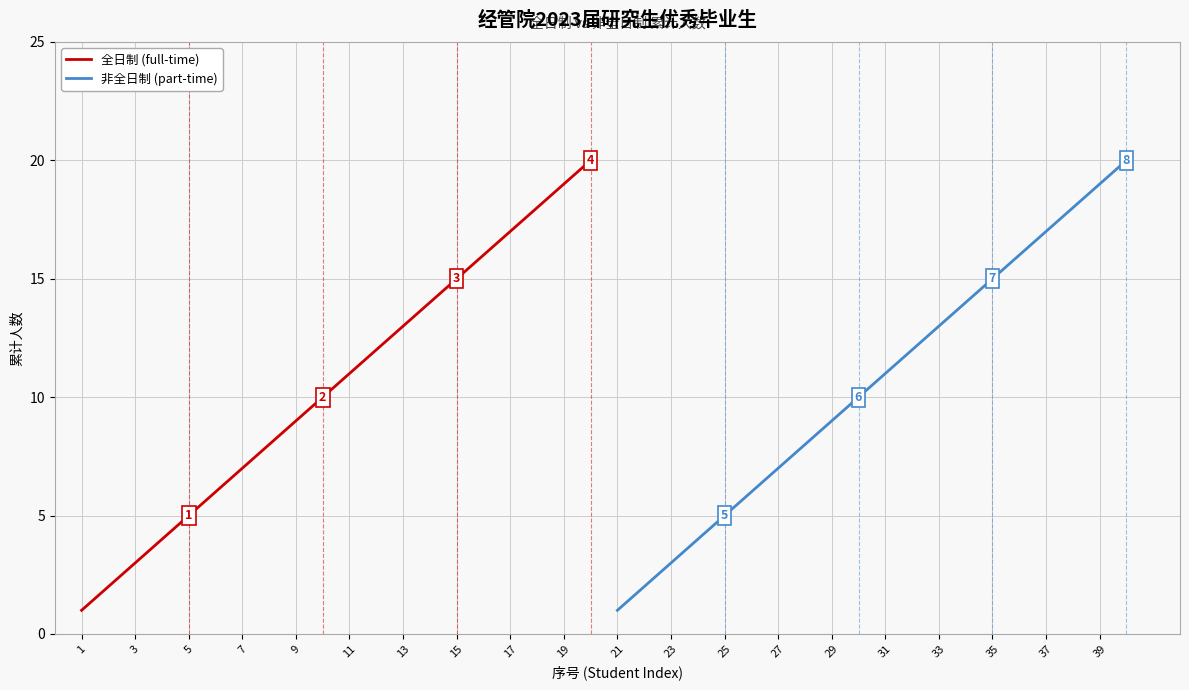

Does the chart have visible grid lines?

Yes